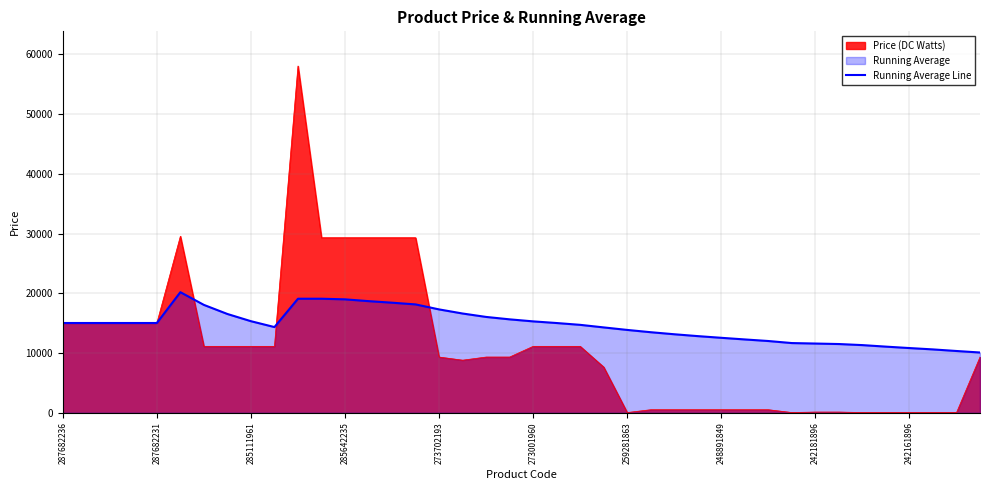

How many points are higher than both their immediate neighbors (excluding endpoints)?

2